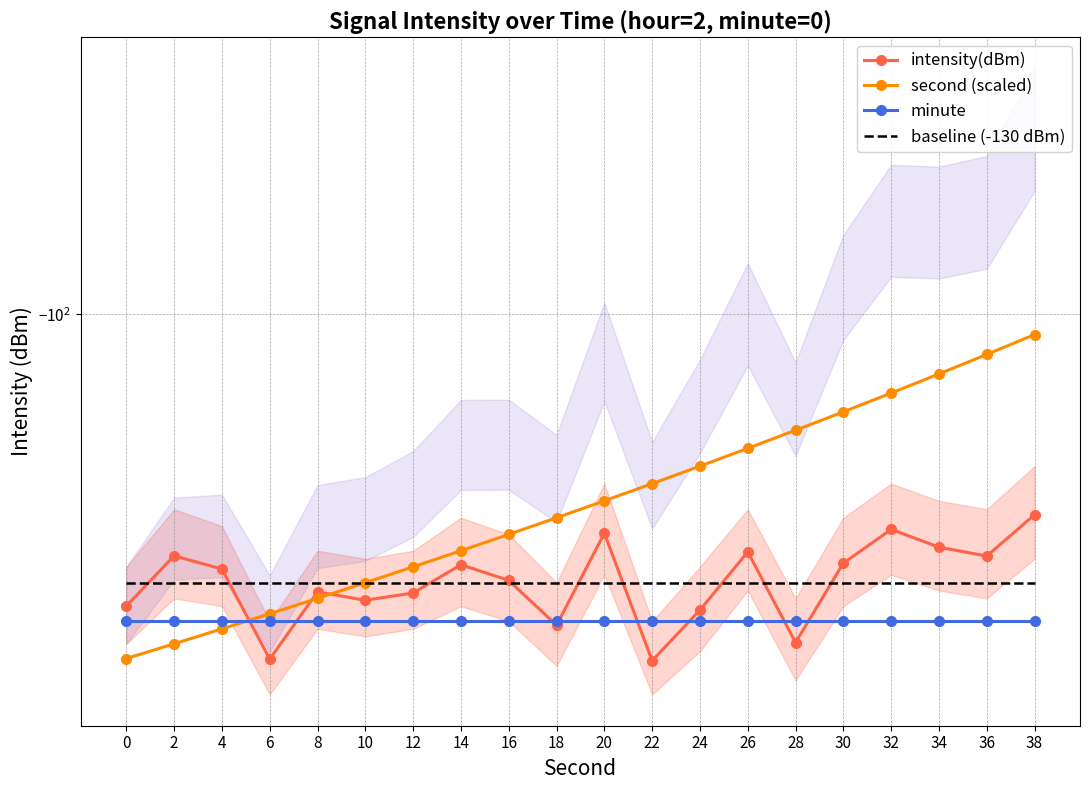

Between 20 and 10, which is larger?

20